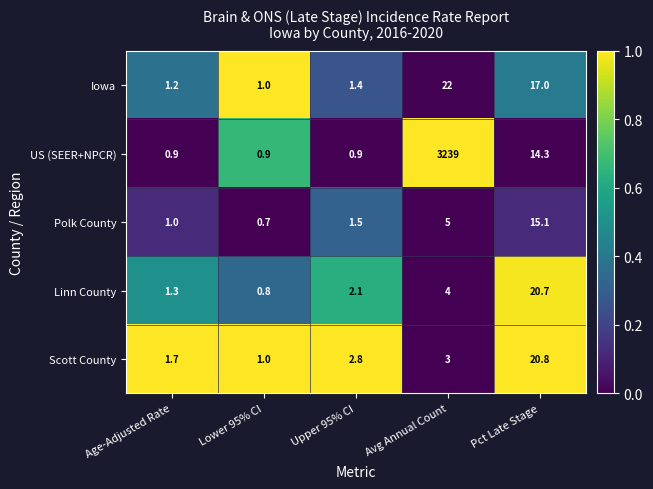

Reading left to right, what are all the values shown in this chart?

Iowa: 1.2	1.0	1.4	22.0	17.0
US (SEER+NPCR): 0.9	0.9	0.9	3239.0	14.3
Polk County: 1.0	0.7	1.5	5.0	15.1
Linn County: 1.3	0.8	2.1	4.0	20.7
Scott County: 1.7	1.0	2.8	3.0	20.8